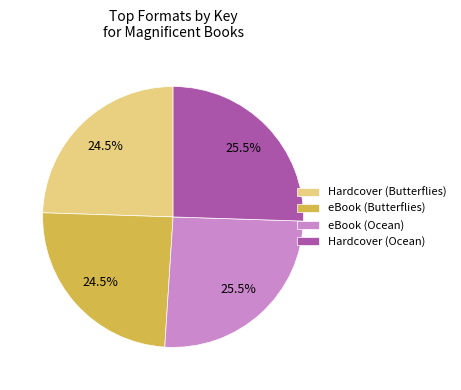

Combined, what portion of the pie is eBook (Butterflies) and Hardcover (Butterflies)?

49.0%